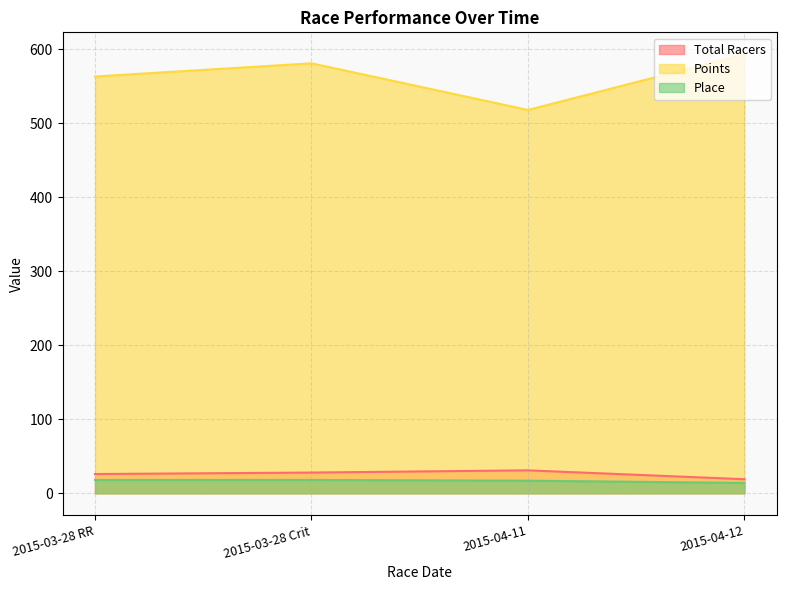

In Total Racers, how many points are higher than both neighbors (excluding endpoints)?

1